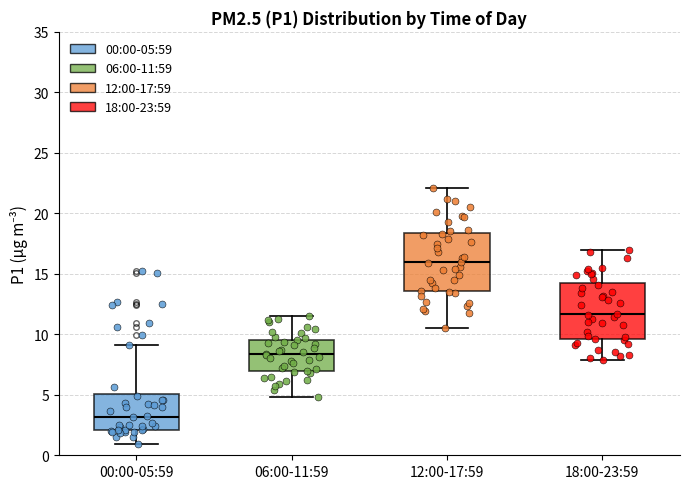

Which box has the highest median line?

12:00-17:59